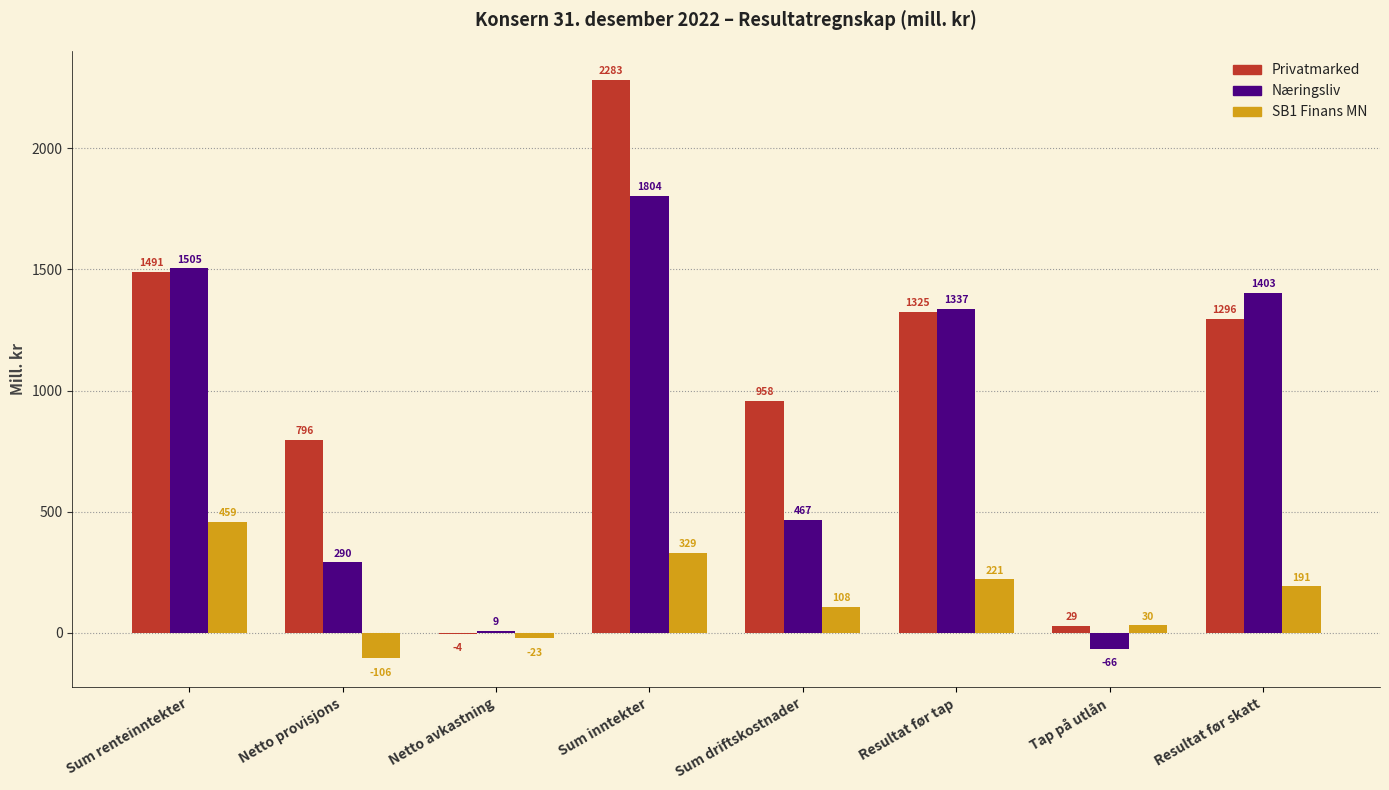

At which label is Privatmarked closest to 1139?

Resultat før skatt